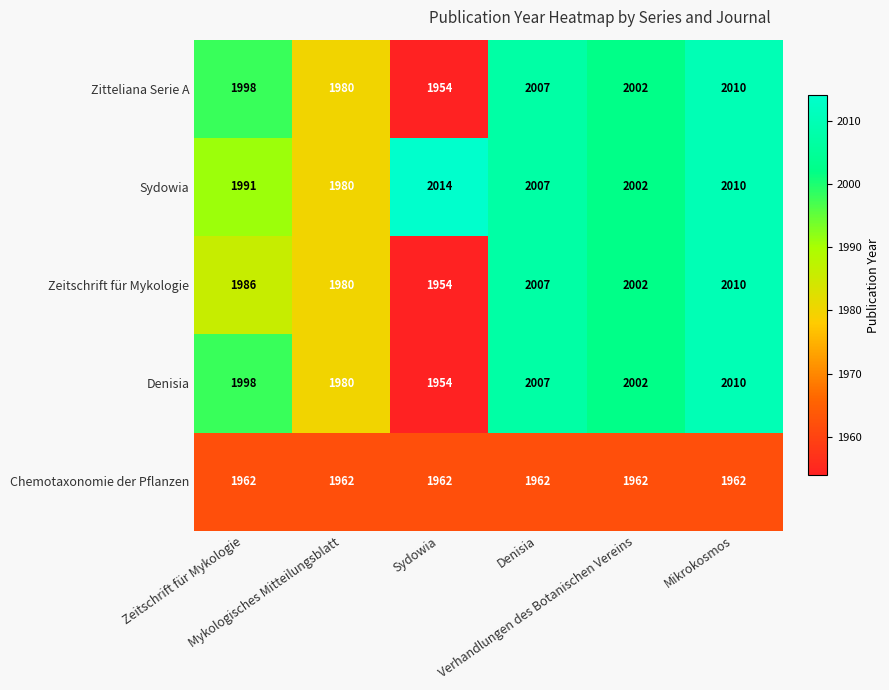

How many series are shown in this chart?

5